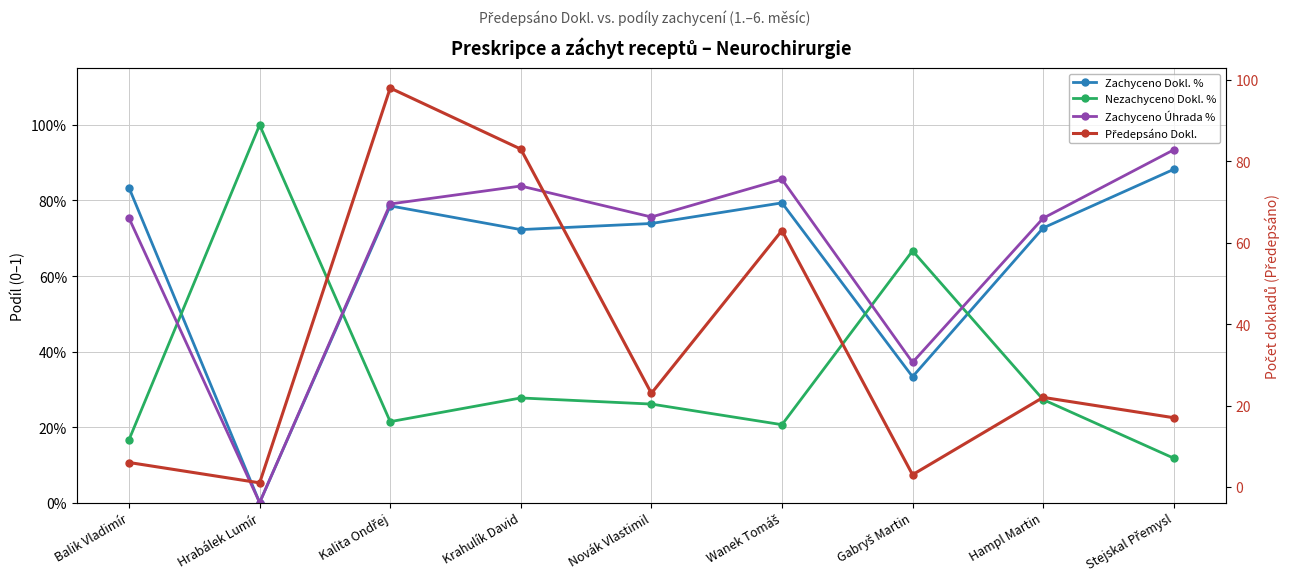

What is the difference between the Zachyceno Dokl. % values at Balik Vladimír and Krahulík David?

0.1